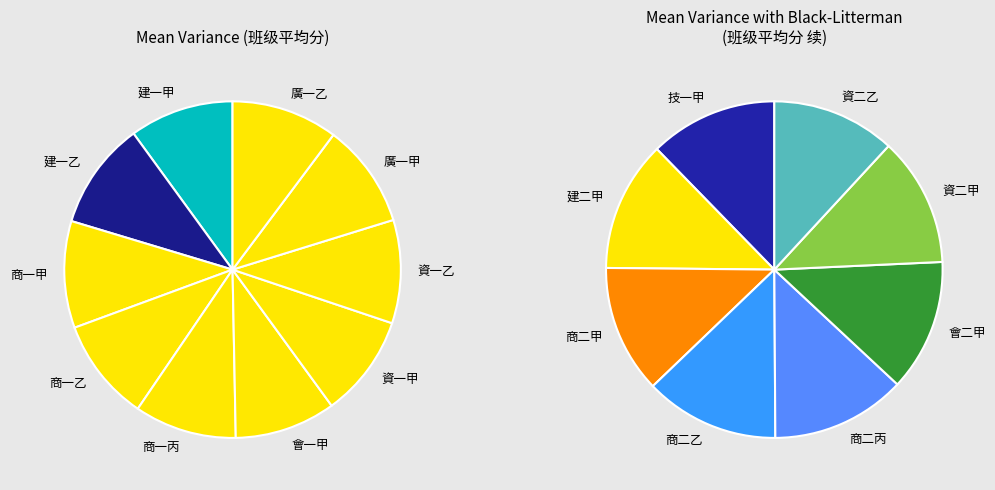

Does any single category account for the majority?

No